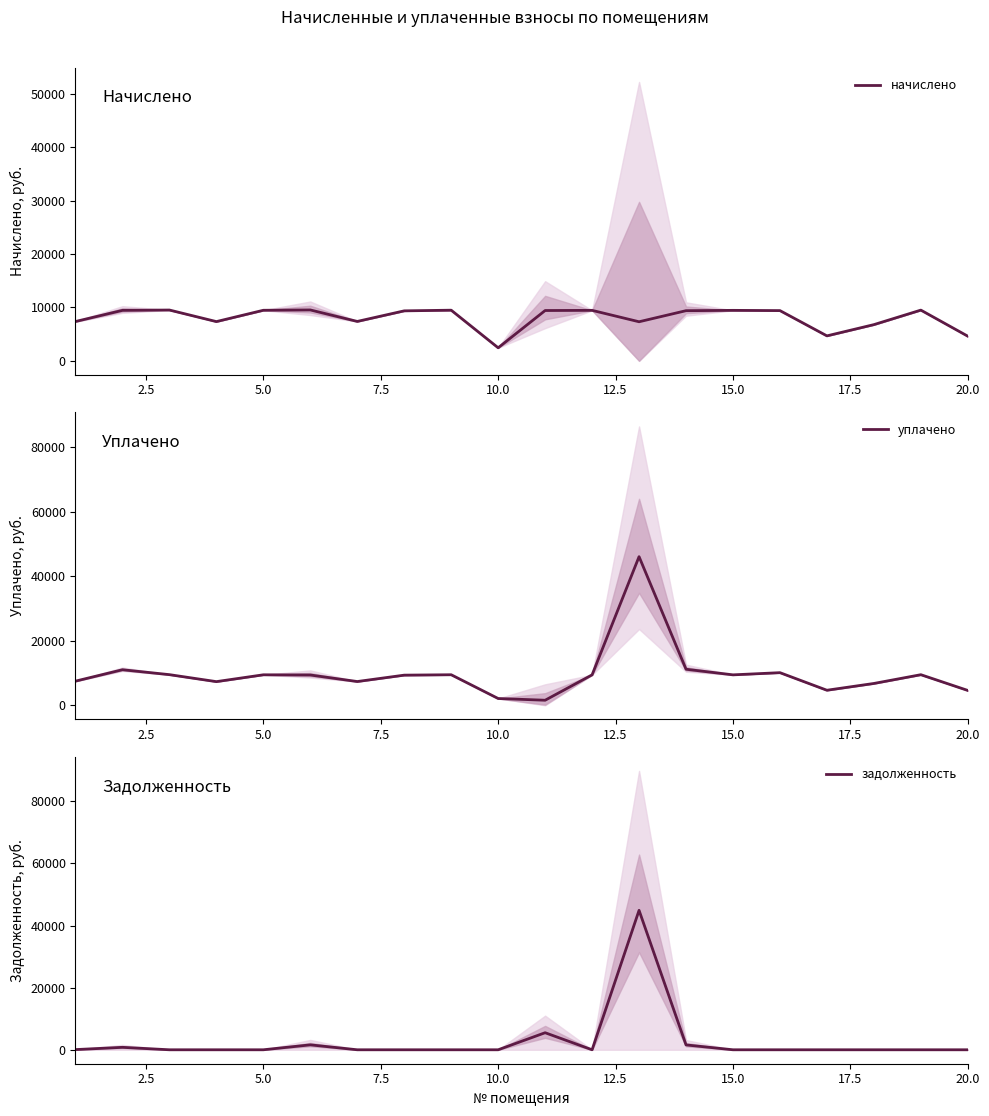

What is the difference between the maximum and second lowest values in the задолженность series?

44896.3